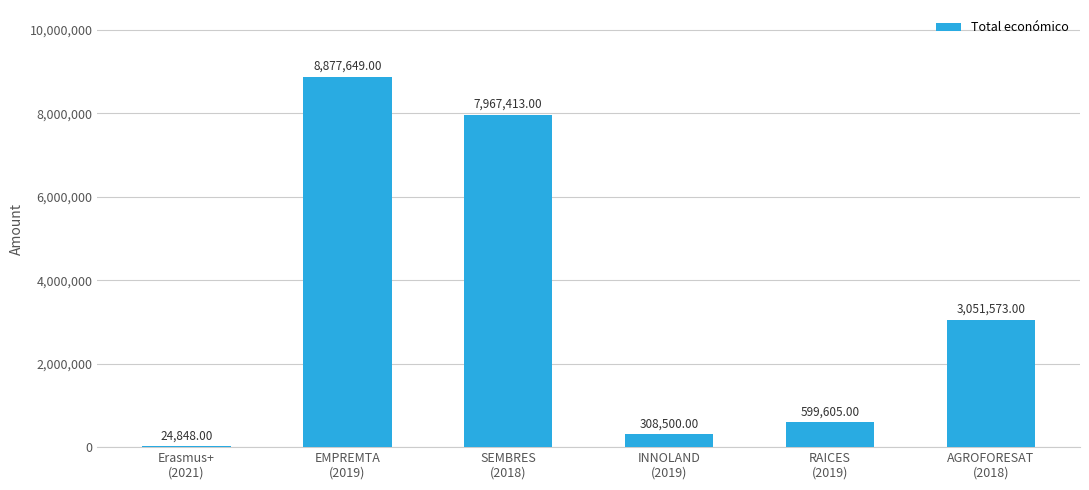

Where does the data first go above 3051573?

EMPREMTA
(2019)